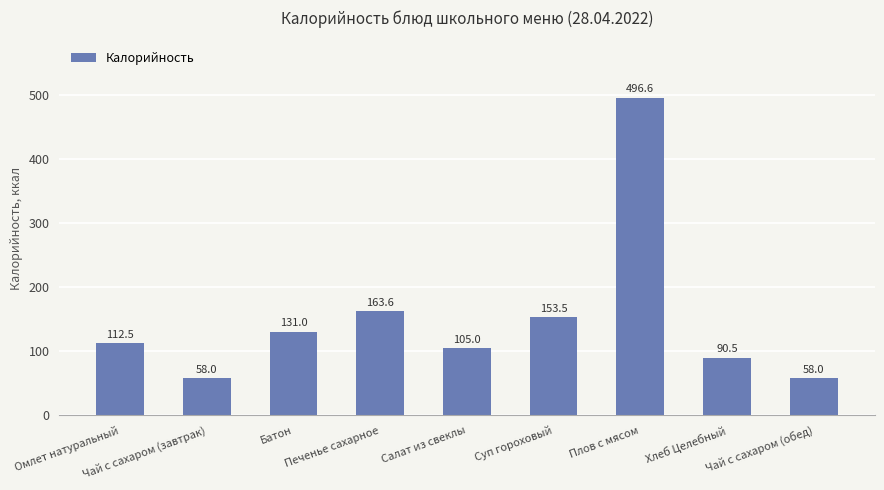

The chart shows a value of 153.5 at Суп гороховый. True or false?

True